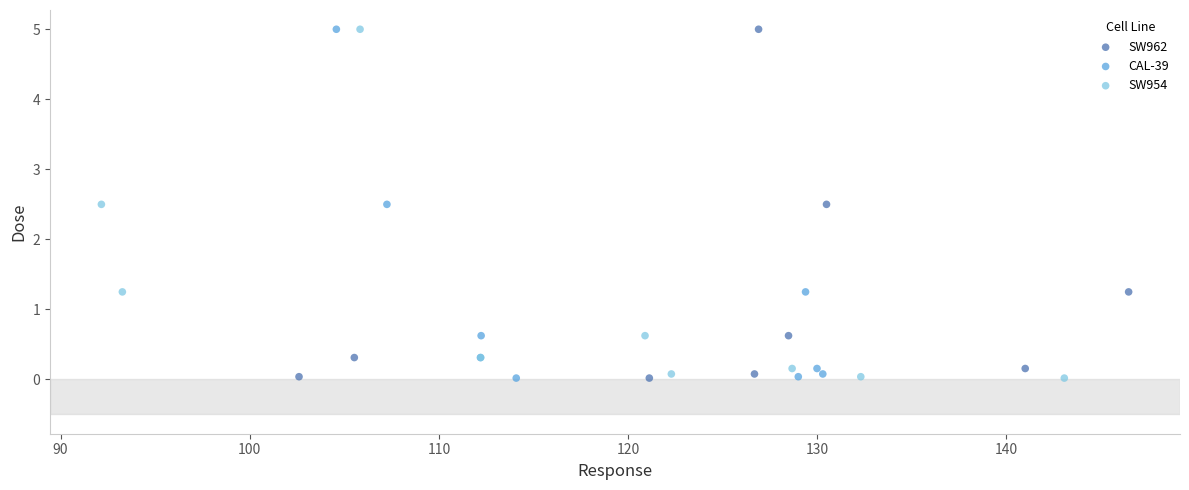

What are all the series names shown in the legend?

SW962, CAL-39, SW954